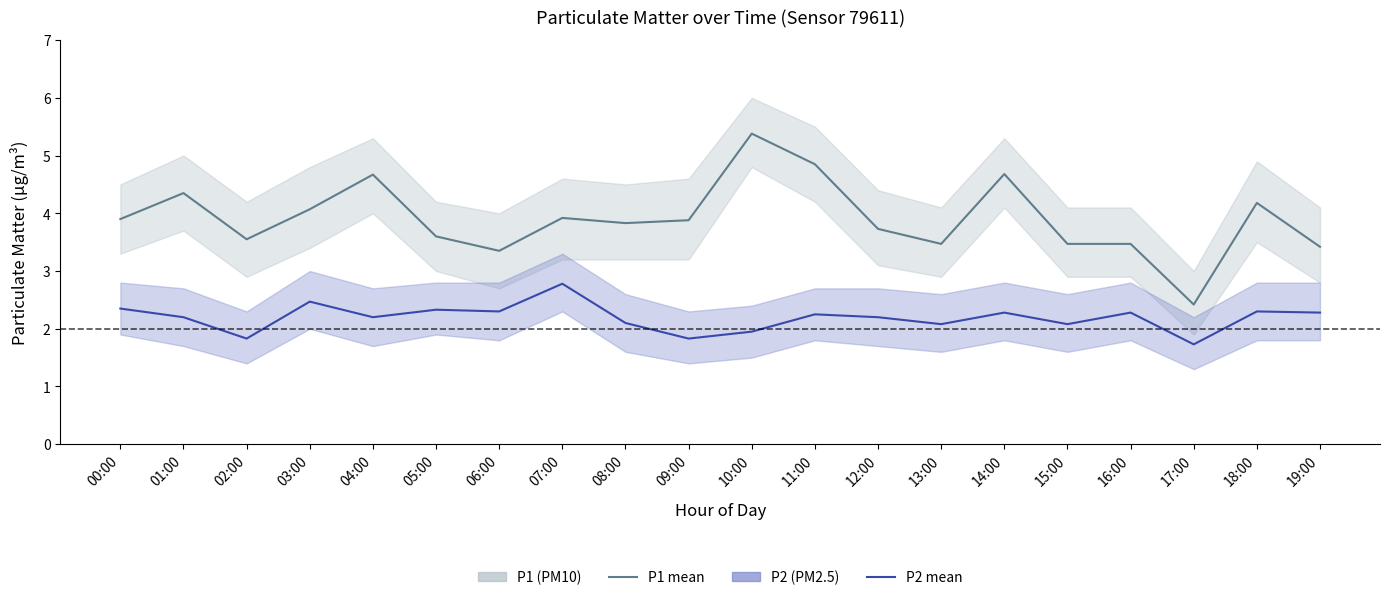

The P2 (PM2.5) mean series shows 1.2 at 14:00. True or false?

False